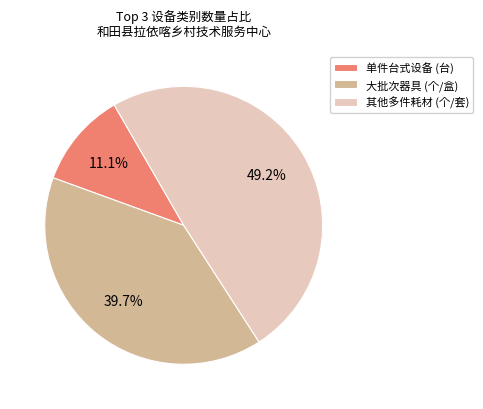

Which category has the smallest portion of the pie?

单件台式设备 (台)